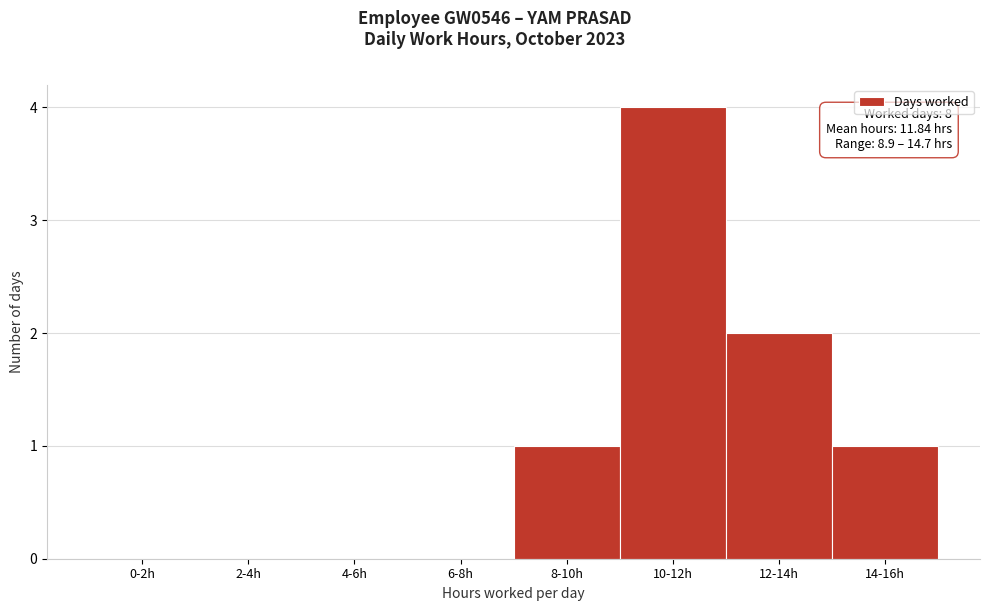

Reading left to right, extract all data points from this chart.

0-2h=0	2-4h=0	4-6h=0	6-8h=0	8-10h=1	10-12h=4	12-14h=2	14-16h=1